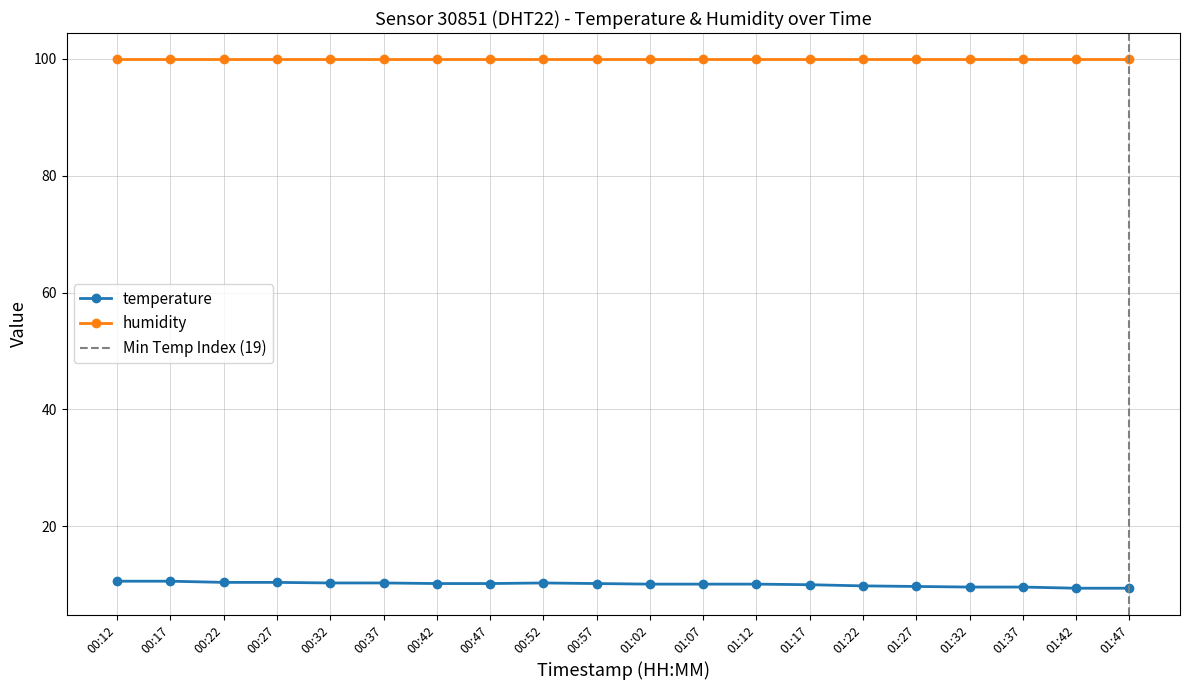

How many data points are less than 10?

6